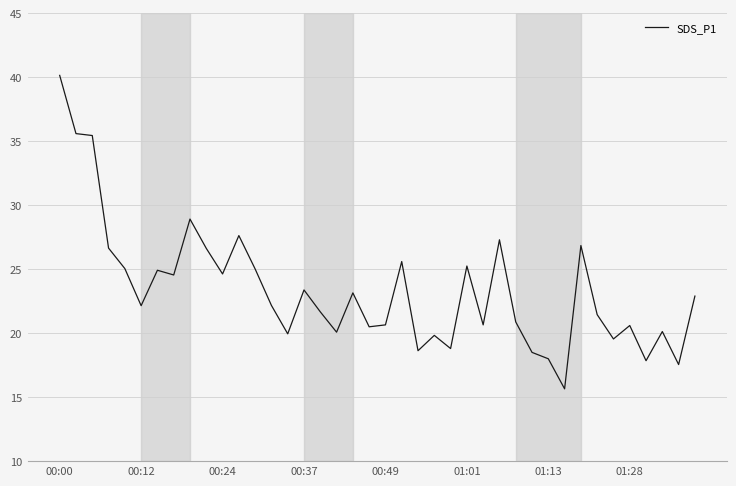

What is the difference between the maximum and minimum values?

24.5